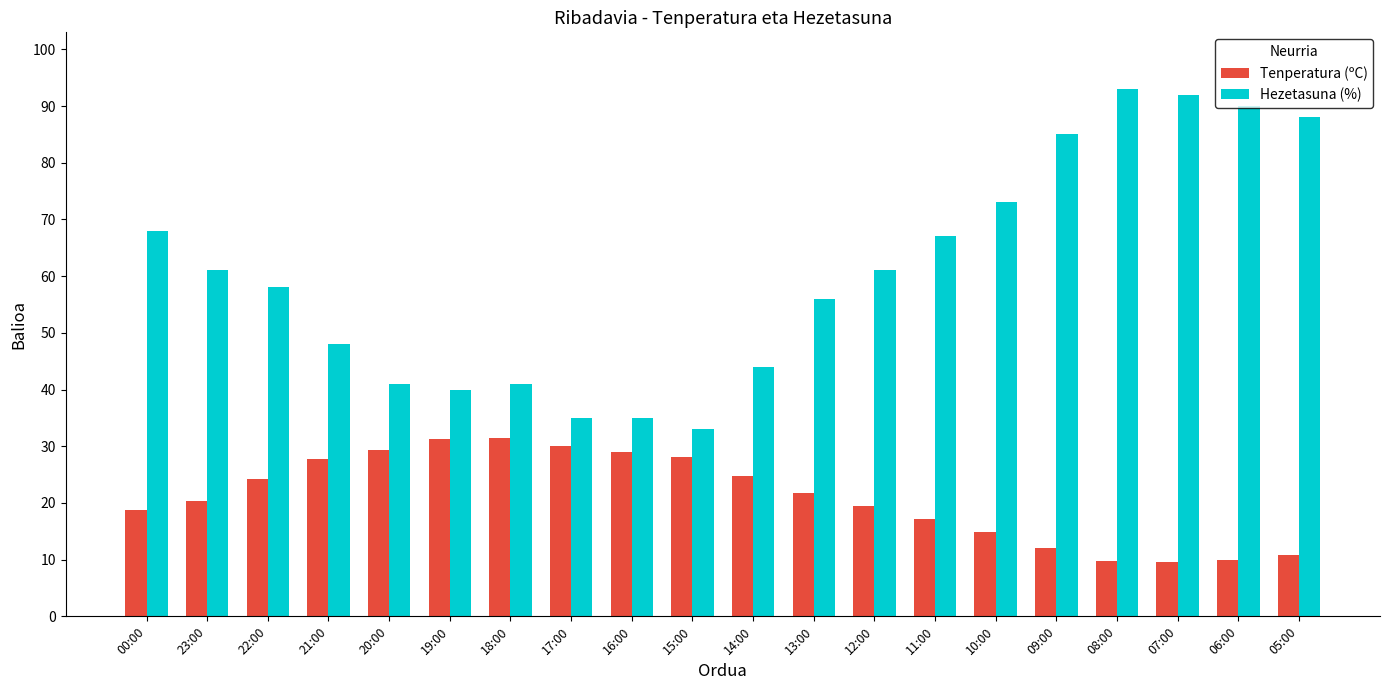

The value of Hezetasuna (%) at 15:00 is 33.0. True or false?

True